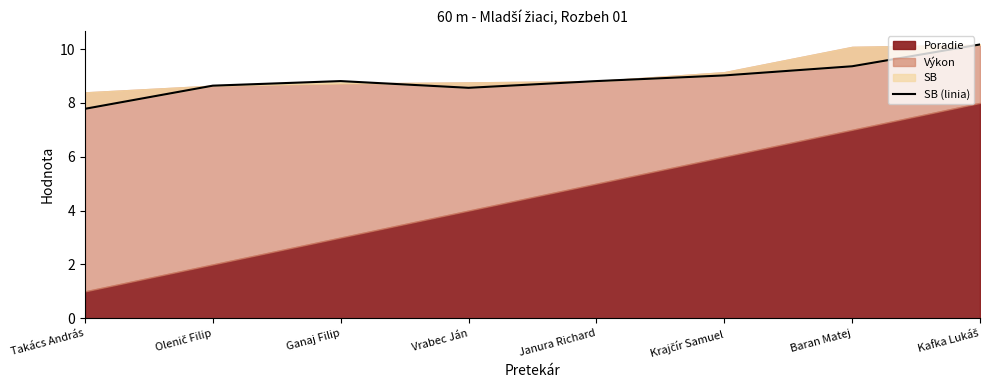

The value at Vrabec Ján is 6.0. True or false?

False